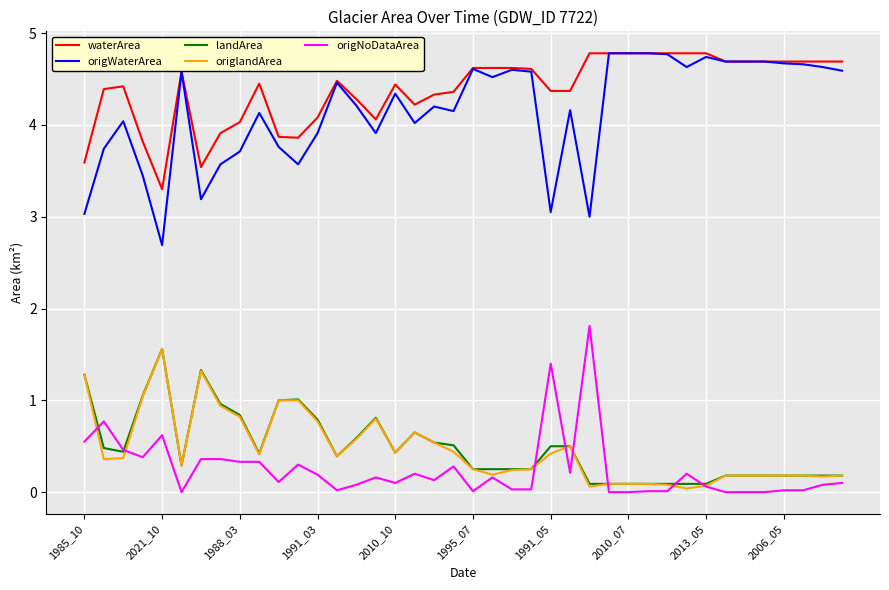

True or false: waterArea and origNoDataArea cross at least once.

False